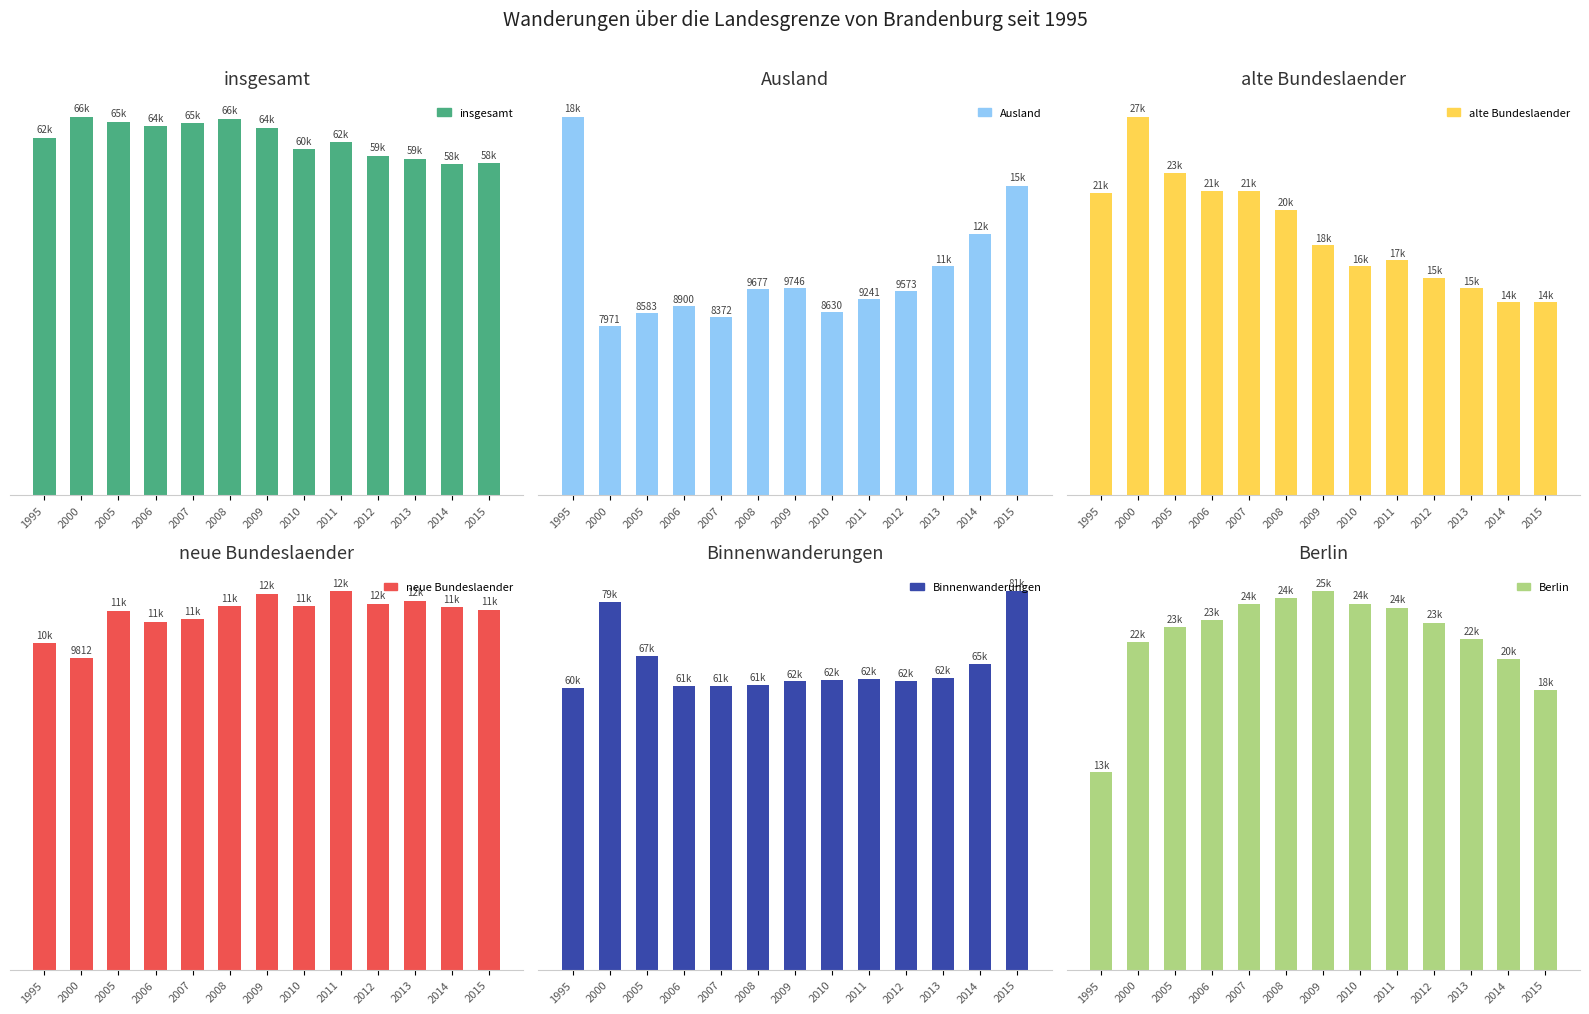

What is the highest value of the Ausland series?

17780